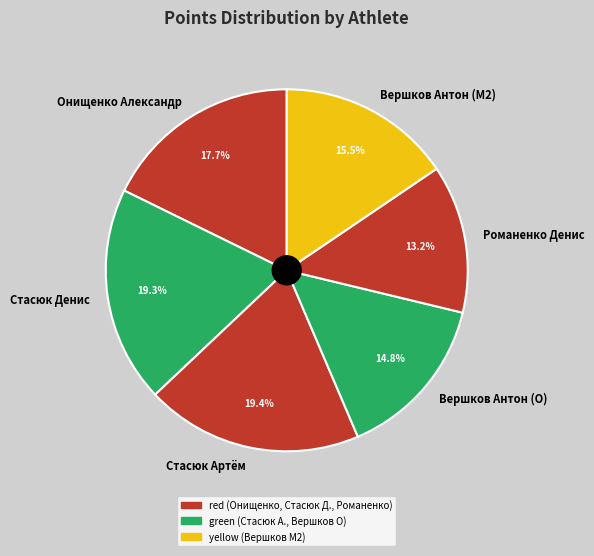

Which category has the smallest portion of the pie?

Романенко Денис